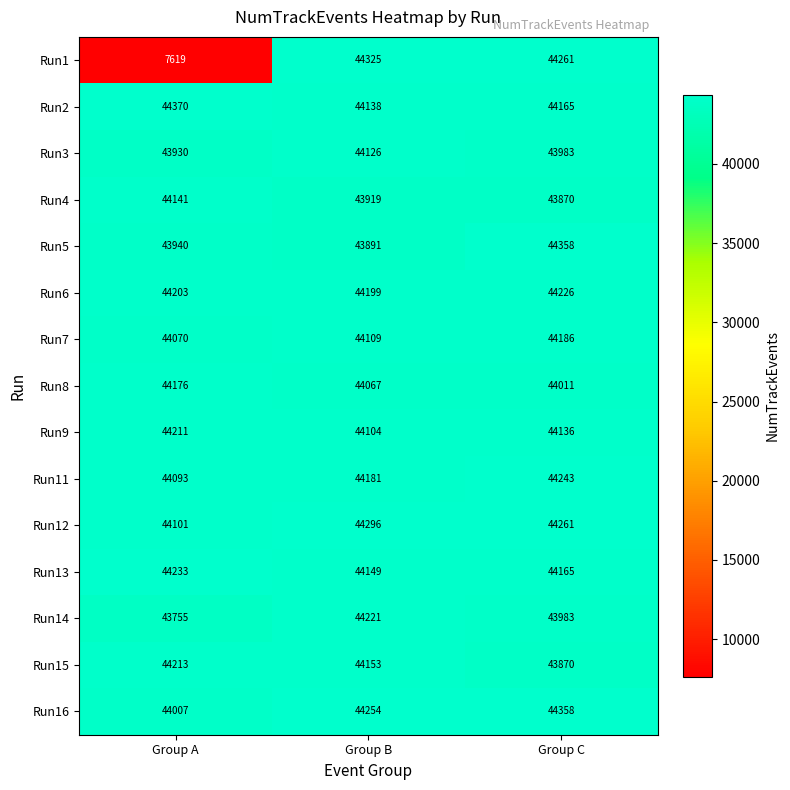

What is the difference between the maximum and minimum values in the Run11 series?

150